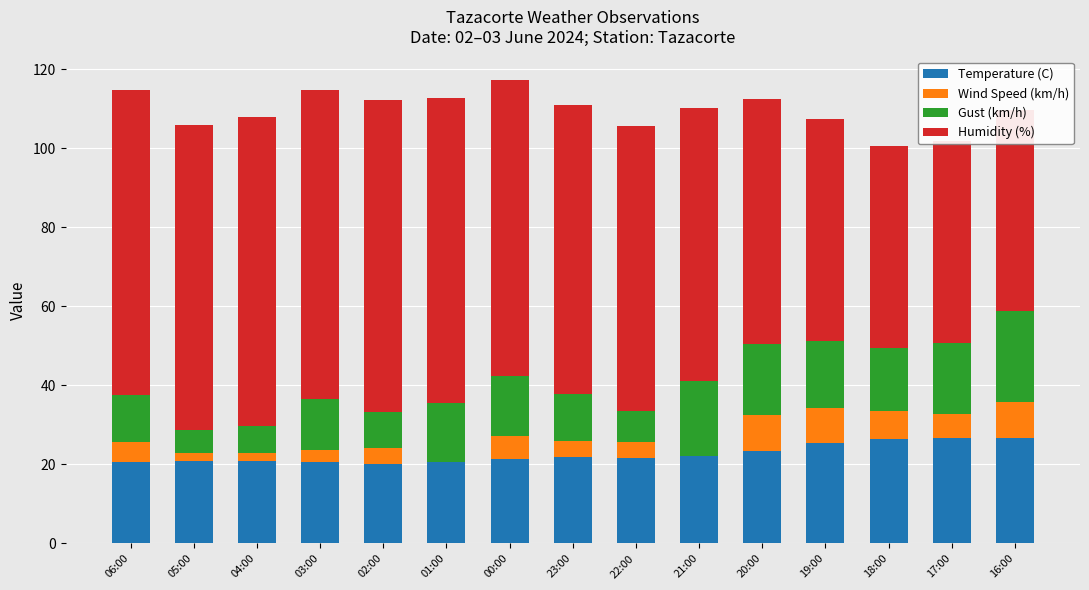

The value of Gust (km/h) at 04:00 is 9.7. True or false?

False